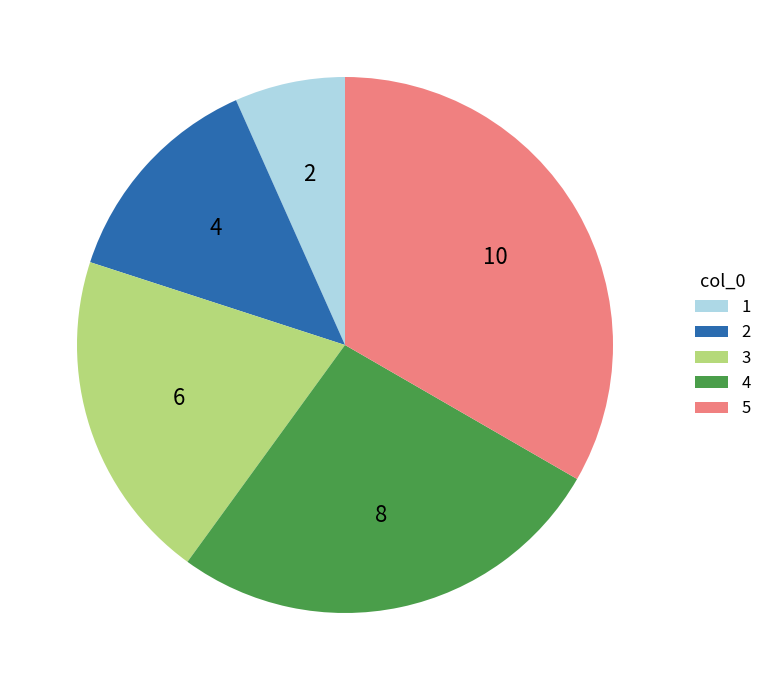

Rank the categories by value from highest to lowest.

5, 4, 3, 2, 1